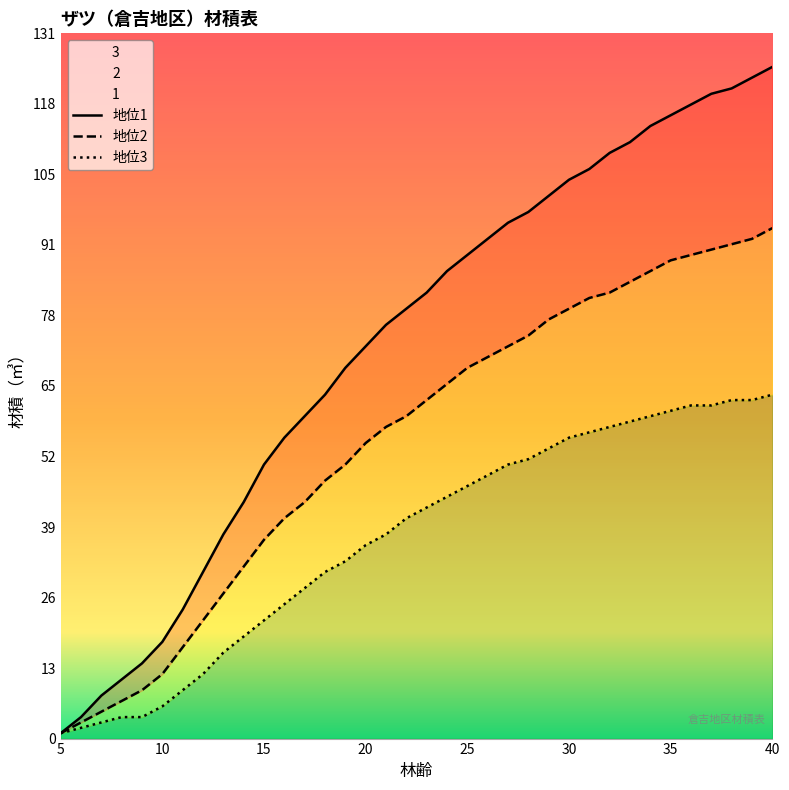

List the series in order of their overall mean, lowest first.

3, 2, 1